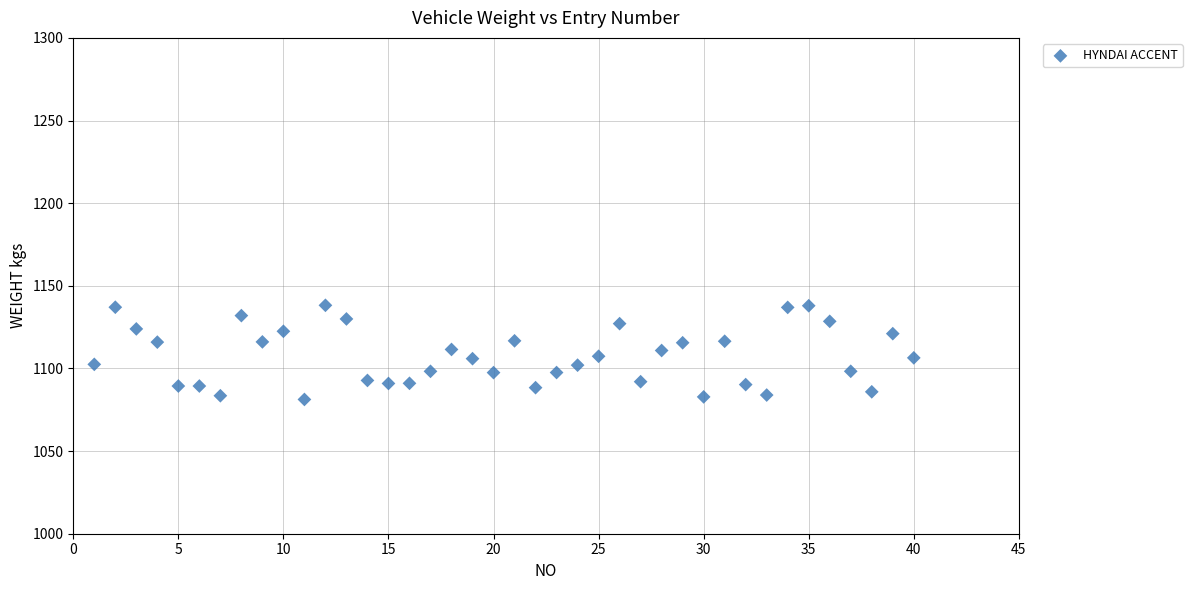

What is the range of Y values (max minus min)?

57.0